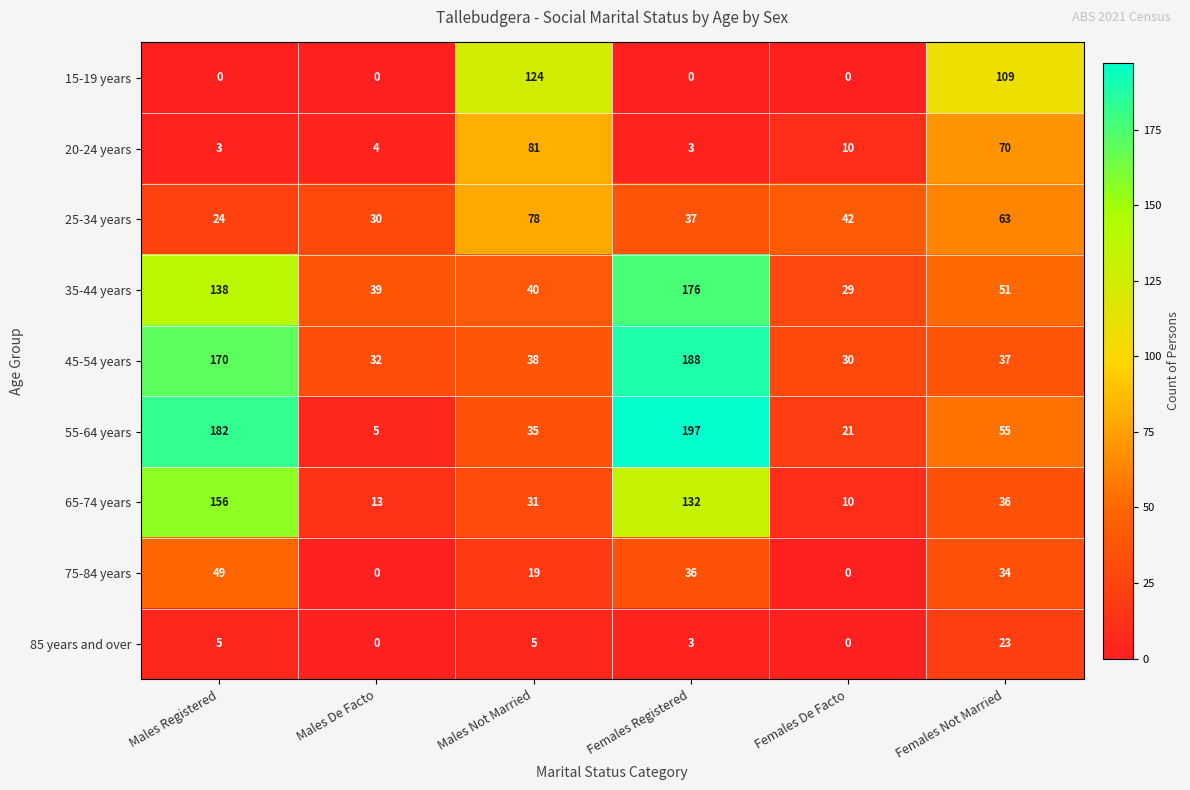

The 15-19 years series shows 124 at Males Not Married. True or false?

True